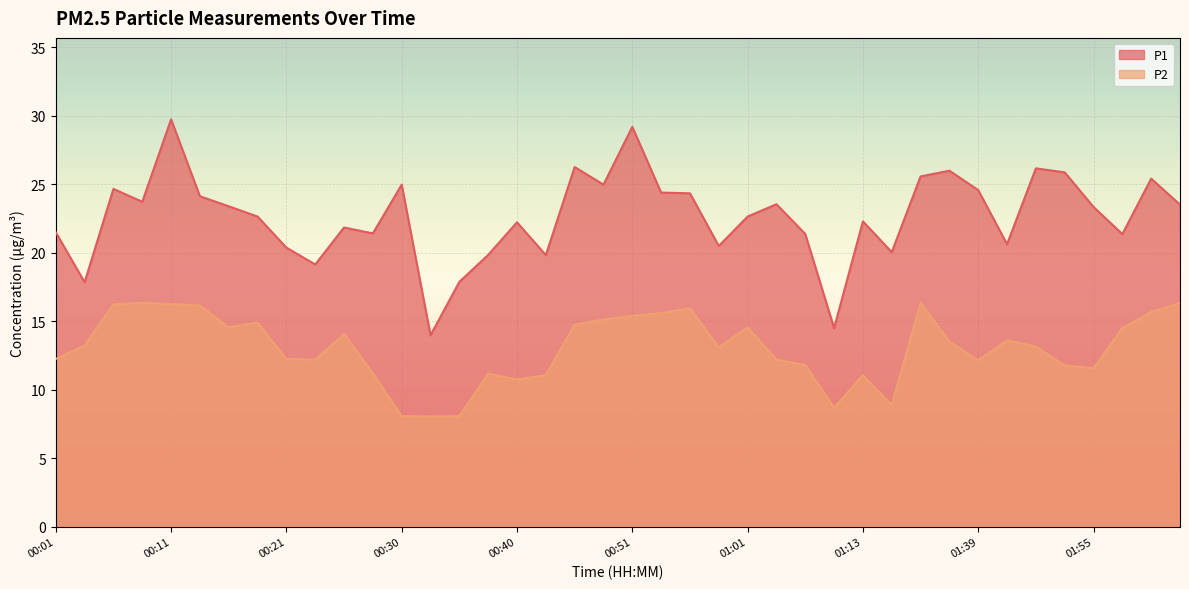

Is it true that P2 equals 7.6 at 00:43?

False